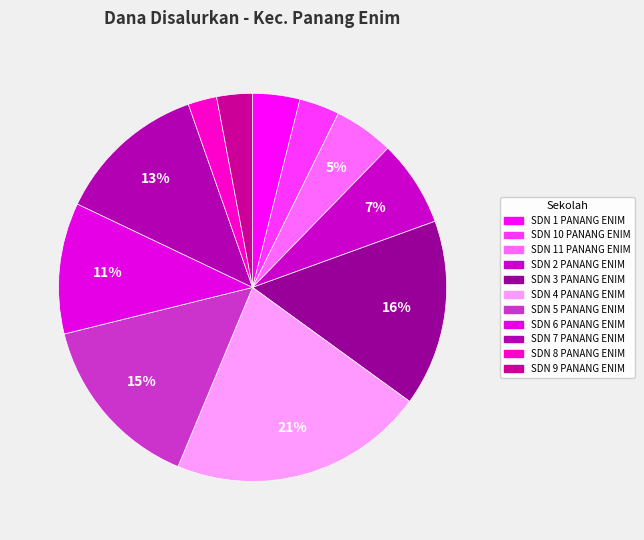

How many segments does this pie chart have?

11